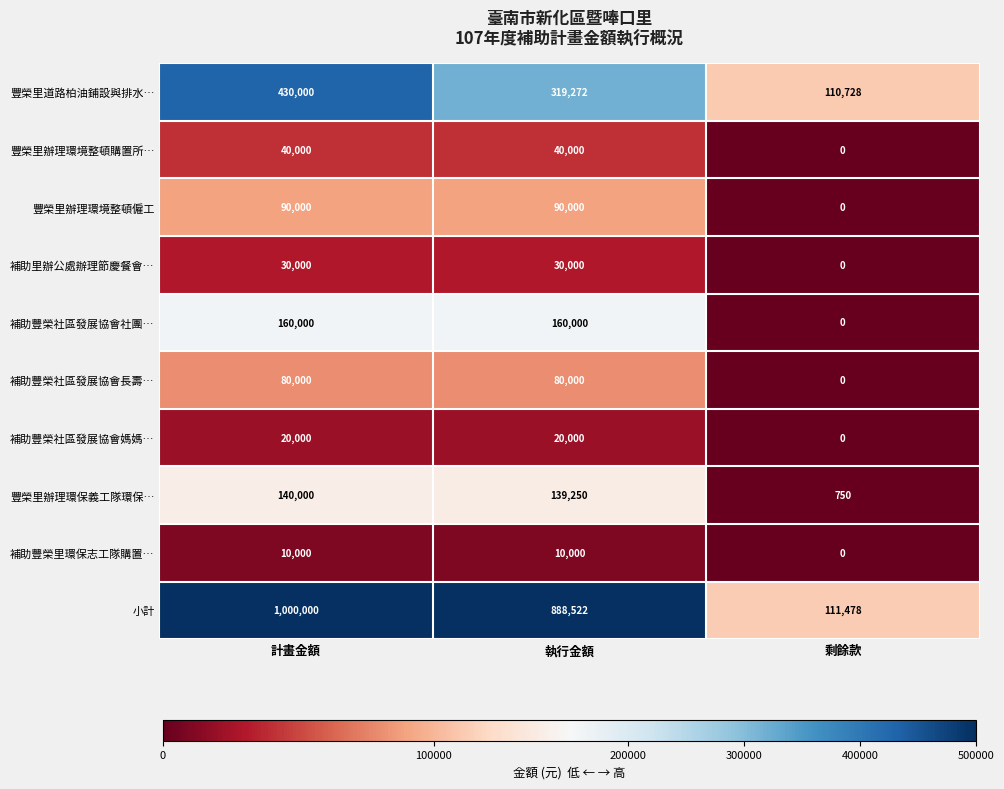

List the series in order of their peak value, highest first.

小計, 豐榮里道路柏油鋪設與排水…, 補助豐榮社區發展協會社團…, 豐榮里辦理環保義工隊環保…, 豐榮里辦理環境整頓僱工, 補助豐榮社區發展協會長壽…, 豐榮里辦理環境整頓購置所…, 補助里辦公處辦理節慶餐會…, 補助豐榮社區發展協會媽媽…, 補助豐榮里環保志工隊購置…